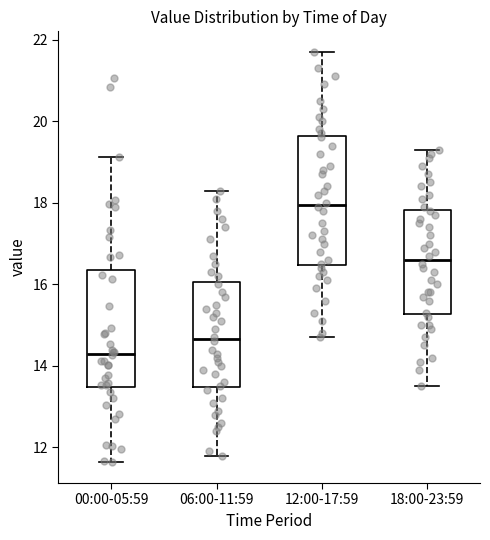

Reading left to right, read every box against the y-axis: the position of its median line, the range the box covers, and the ends of its whiskers. The values are not printed on the chart, so give them approximately, as read against the axis.

00:00-05:59: median 14.4, box 13.4 to 16.4, whiskers 11.6 to 19.2
06:00-11:59: median 14.6, box 13.4 to 16.0, whiskers 11.8 to 18.4
12:00-17:59: median 18.0, box 16.4 to 19.6, whiskers 14.8 to 21.8
18:00-23:59: median 16.6, box 15.2 to 17.8, whiskers 13.6 to 19.4